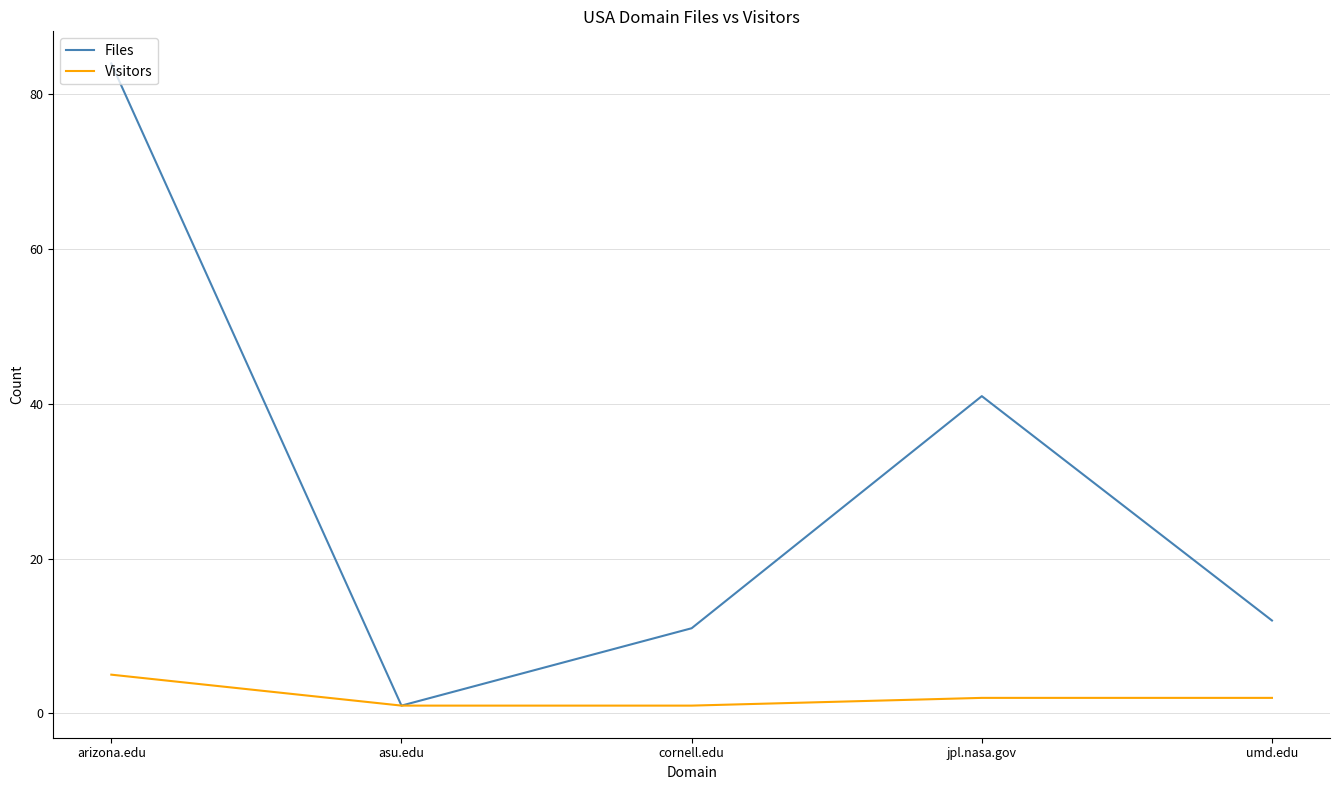

What is the average value of the Visitors series?

2